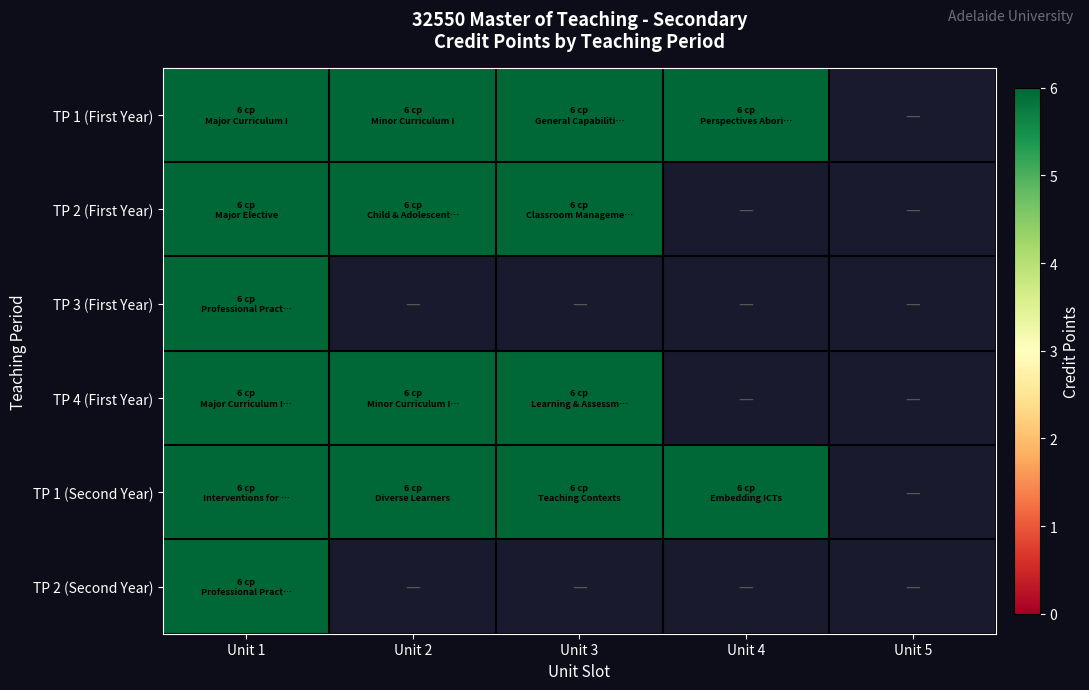

Count the number of data series in this chart.

6